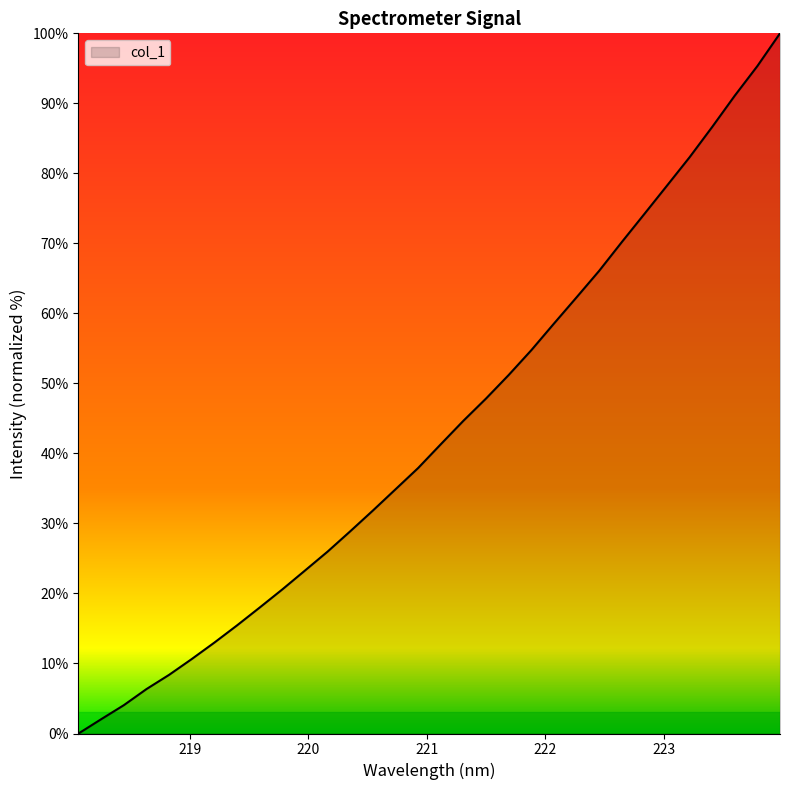

How many lines are shown in the chart?

1